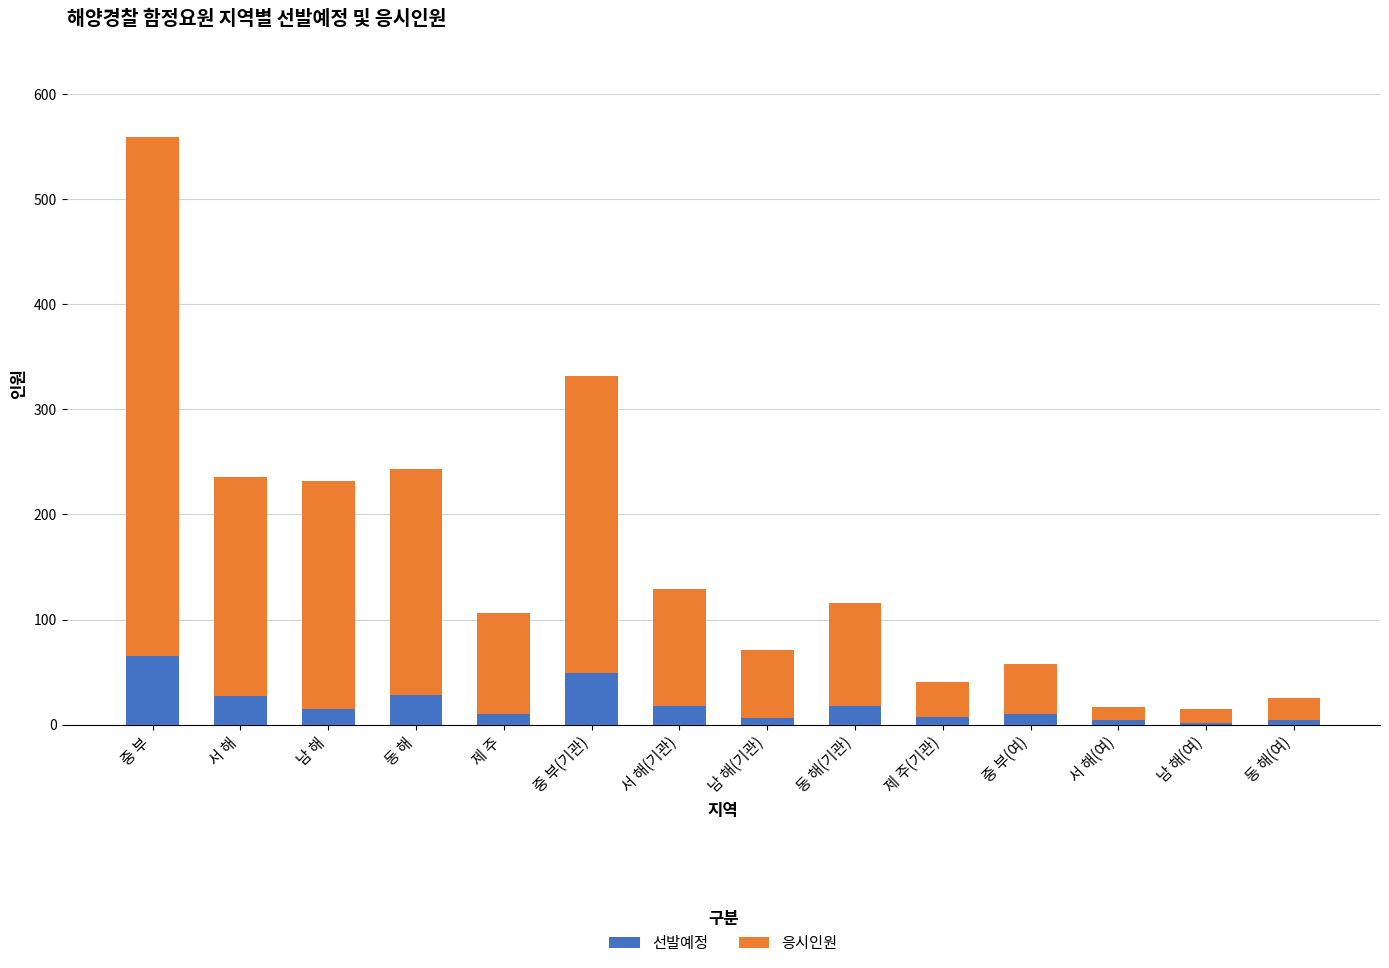

At which category is the sum across all series the highest?

중 부